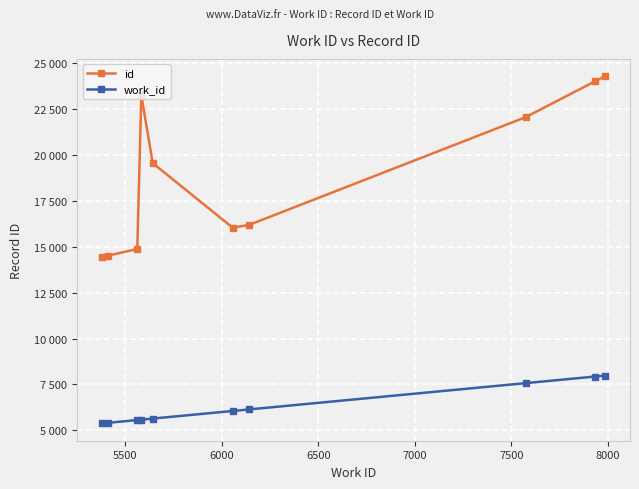

What are all the series names shown in the legend?

id, work_id